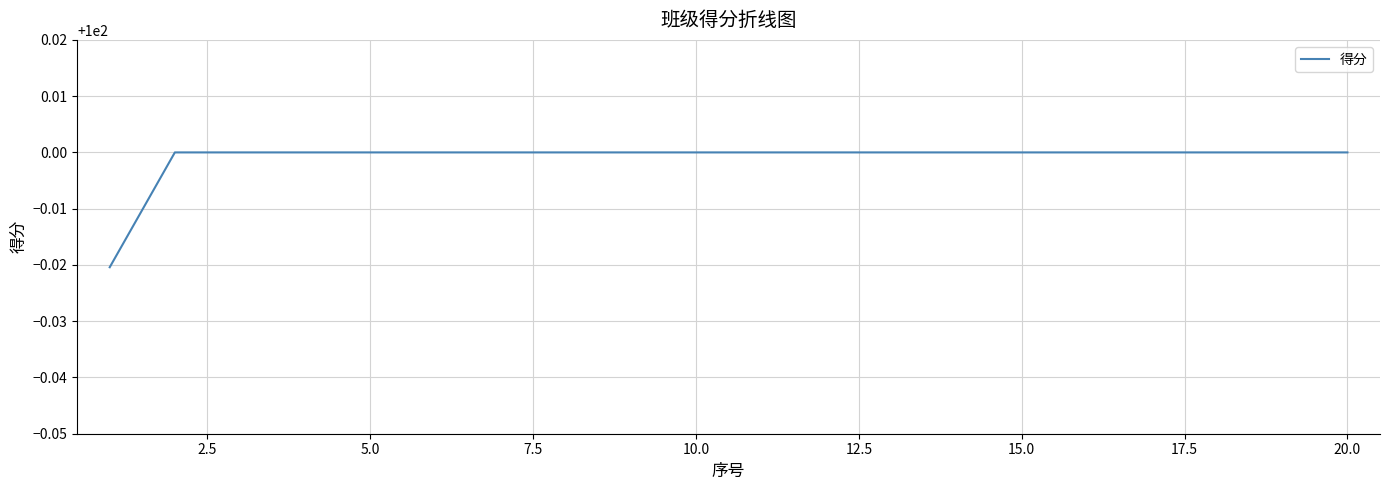

Reading left to right, transcribe all the data shown in this chart.

100.0	100.0	100.0	100.0	100.0	100.0	100.0	100.0	100.0	100.0	100.0	100.0	100.0	100.0	100.0	100.0	100.0	100.0	100.0	100.0